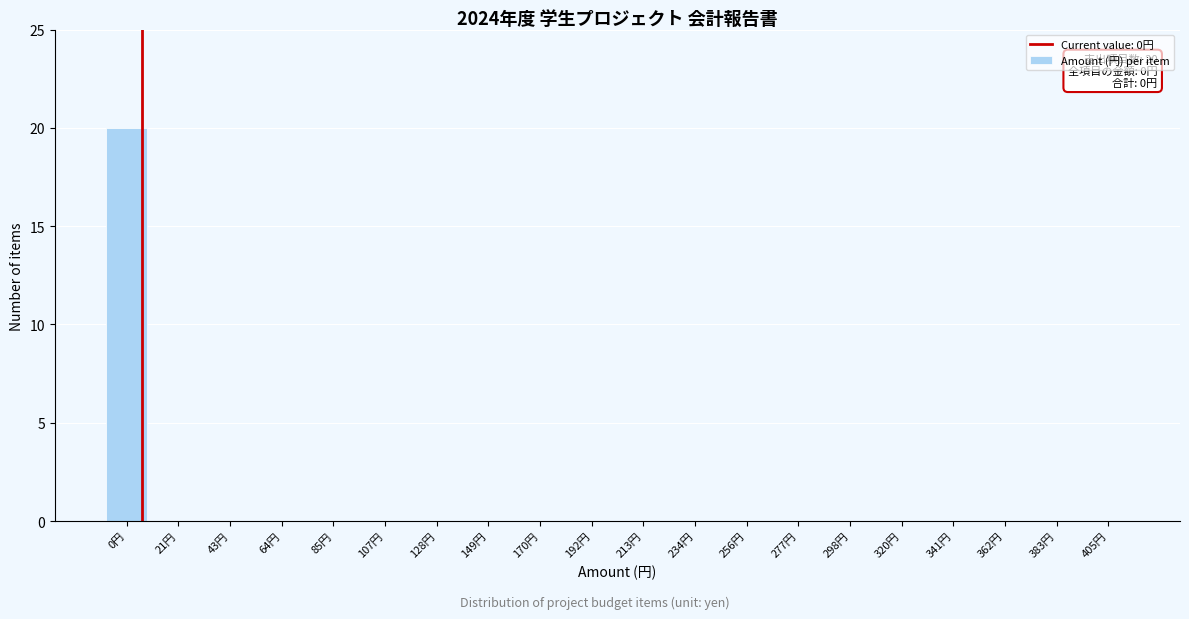

Reading left to right, transcribe all the data shown in this chart.

0円=20	21円=0	43円=0	64円=0	85円=0	107円=0	128円=0	149円=0	170円=0	192円=0	213円=0	234円=0	256円=0	277円=0	298円=0	320円=0	341円=0	362円=0	383円=0	405円=0